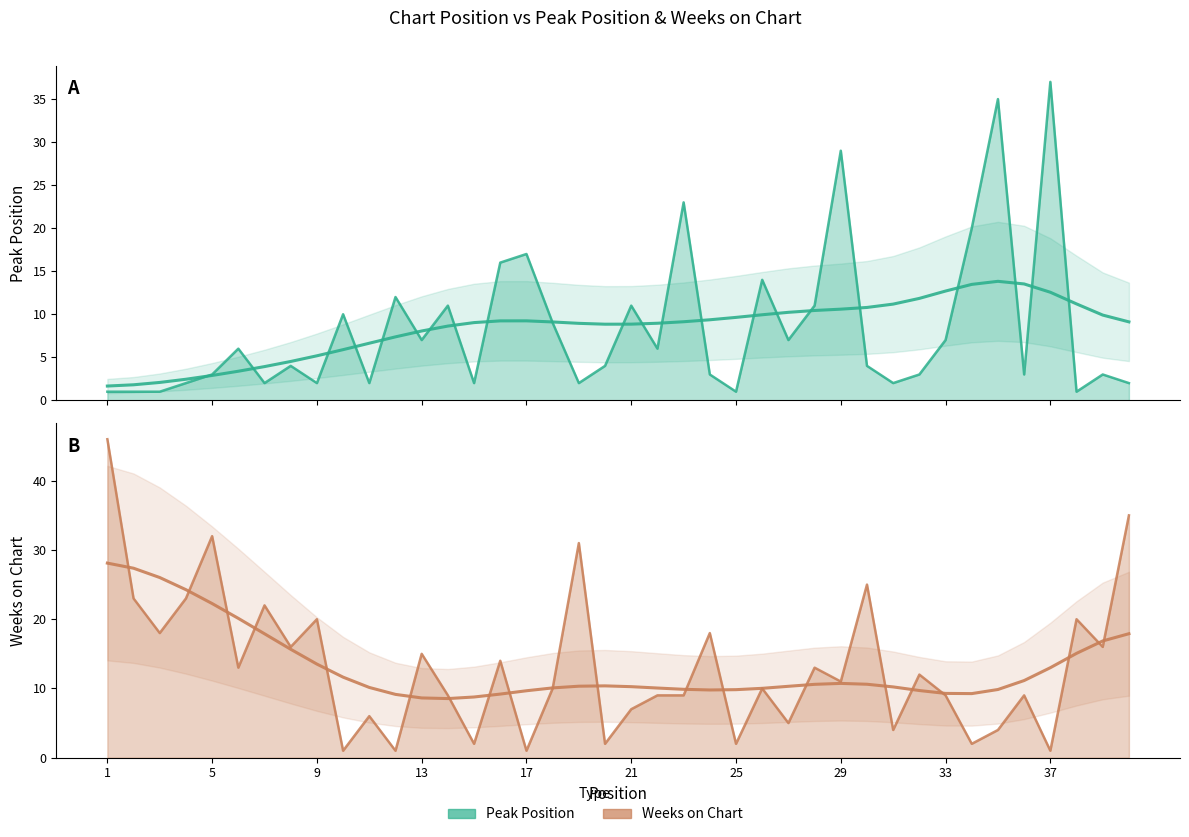

List the series in order of their overall mean, lowest first.

Peak Position, Weeks on Chart